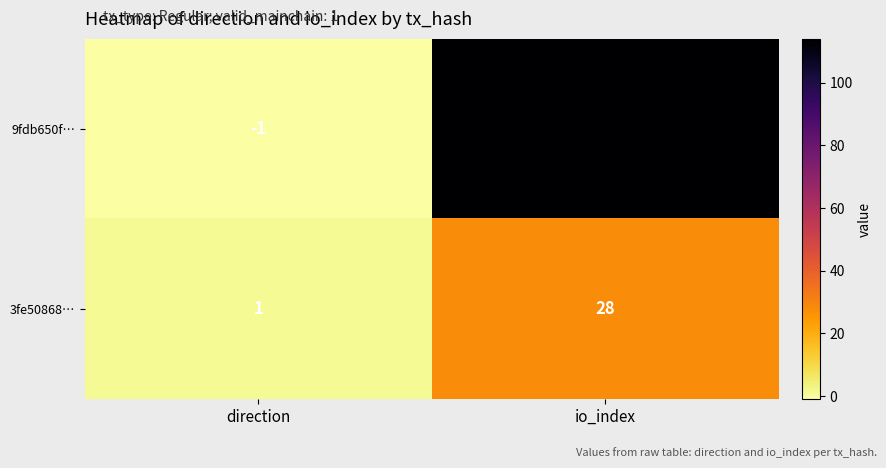

The 3fe50868… series shows 37 at io_index. True or false?

False